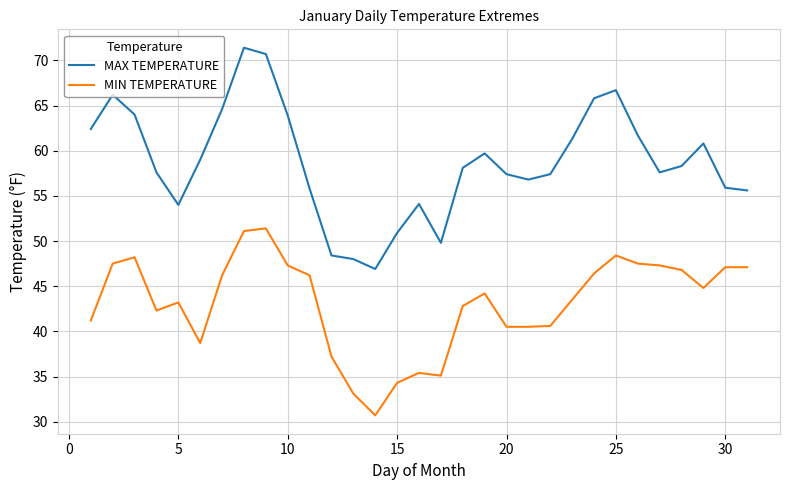

Does the chart have visible grid lines?

Yes